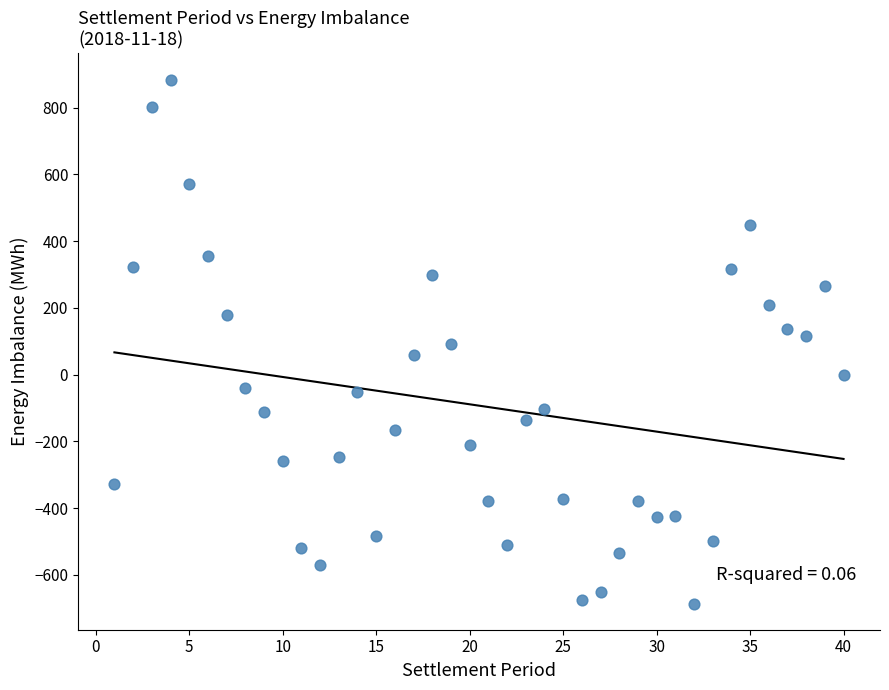

What is the range of X values (max minus min)?

39.0